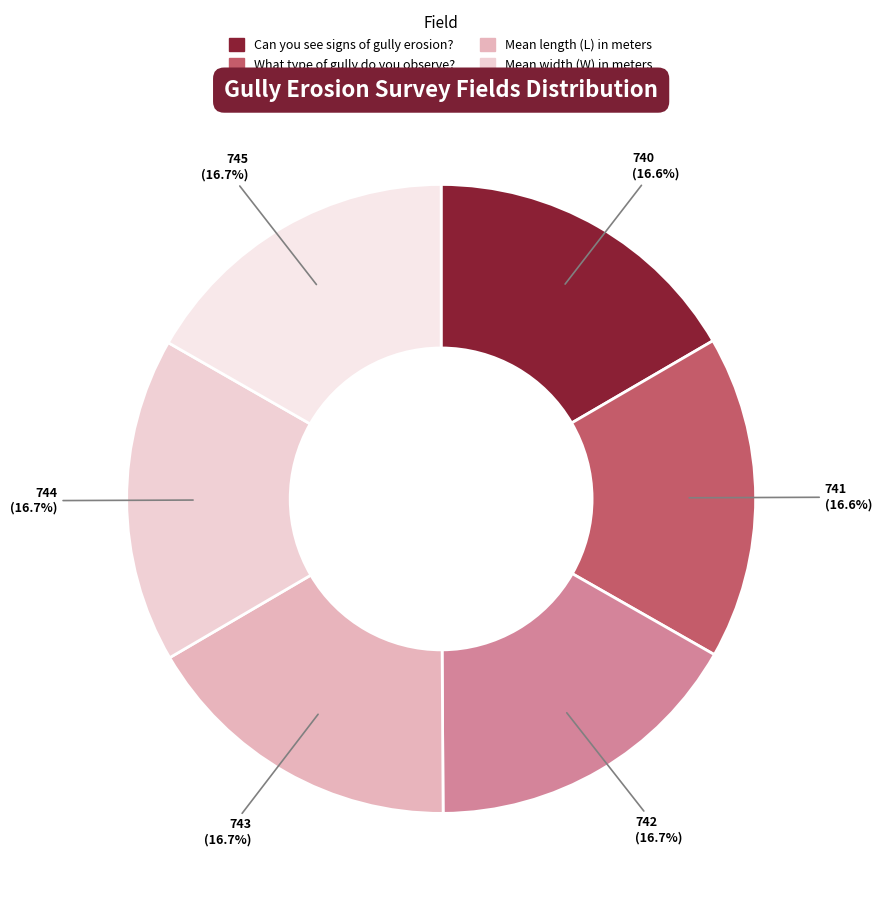

Is there a majority slice in this chart?

No